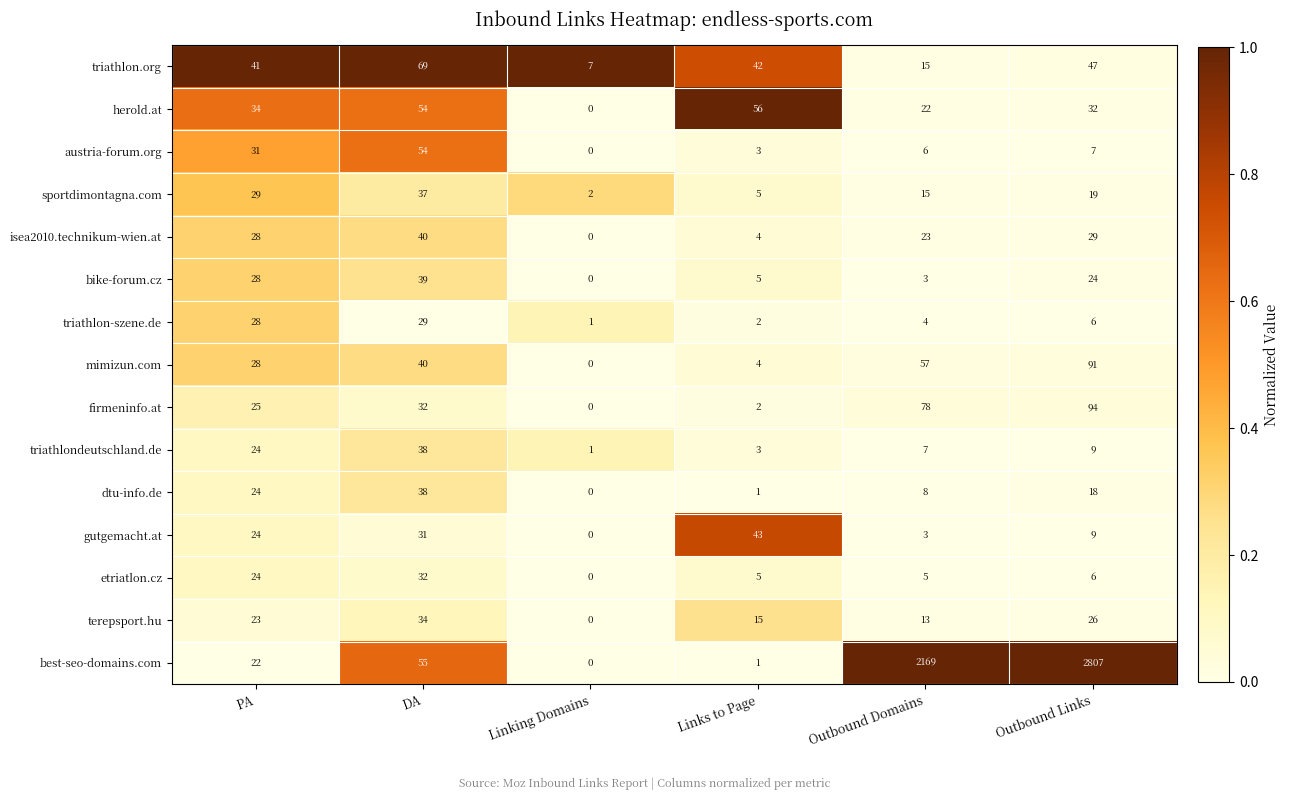

Which label corresponds to the smallest value in the chart?

Linking Domains